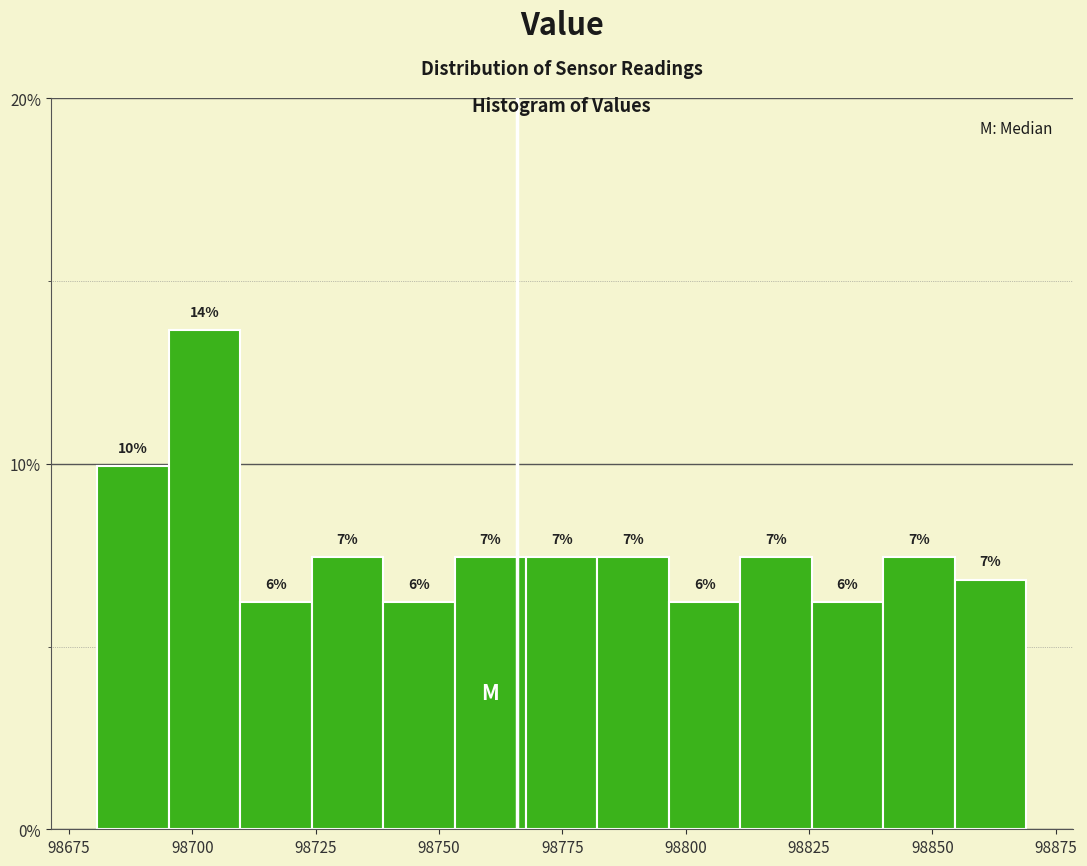

Around what value on the x-axis is the tallest bar? Give the approximate position of its centre, as read against the axis.

98700